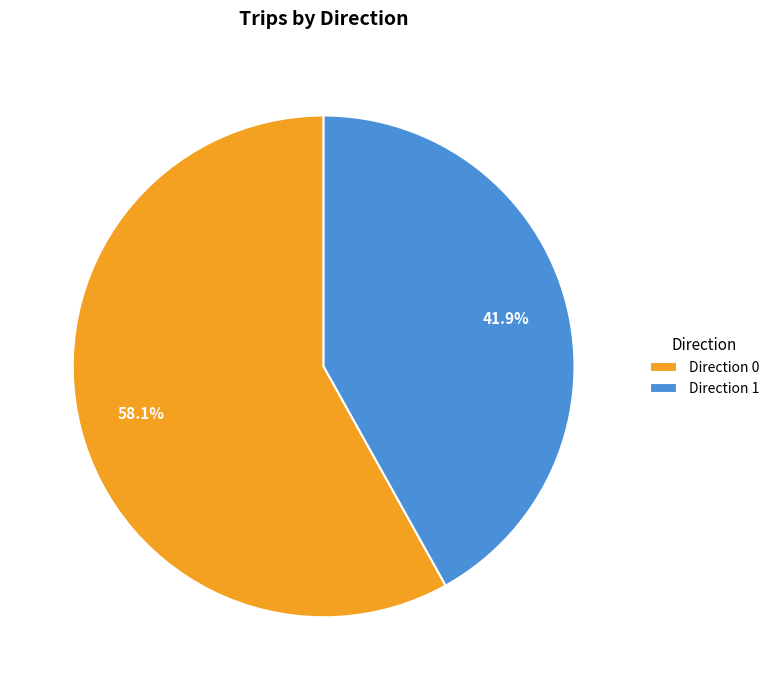

True or false: Direction 0 accounts for 70% of the total.

False